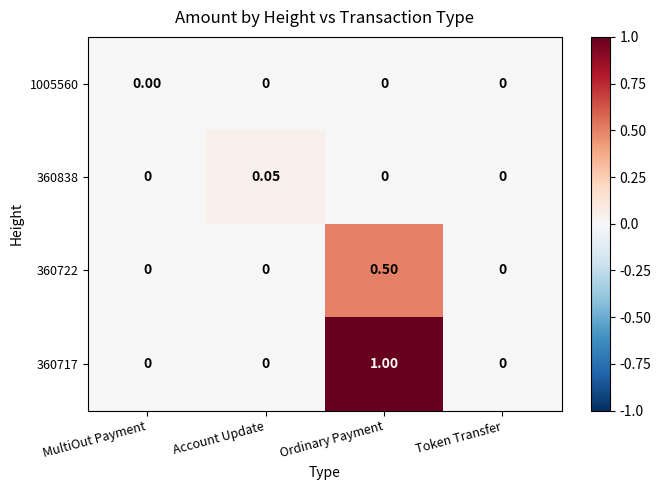

At which label does 360717 reach its peak?

Ordinary Payment